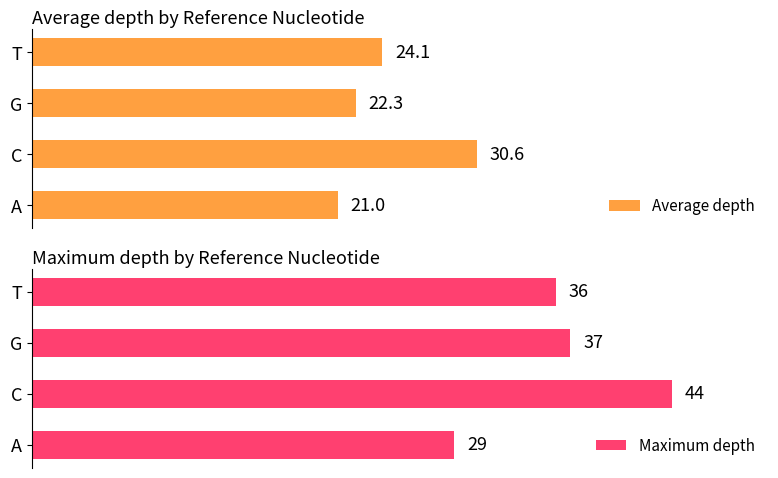

Rank the categories by Maximum depth value from lowest to highest.

A, T, G, C